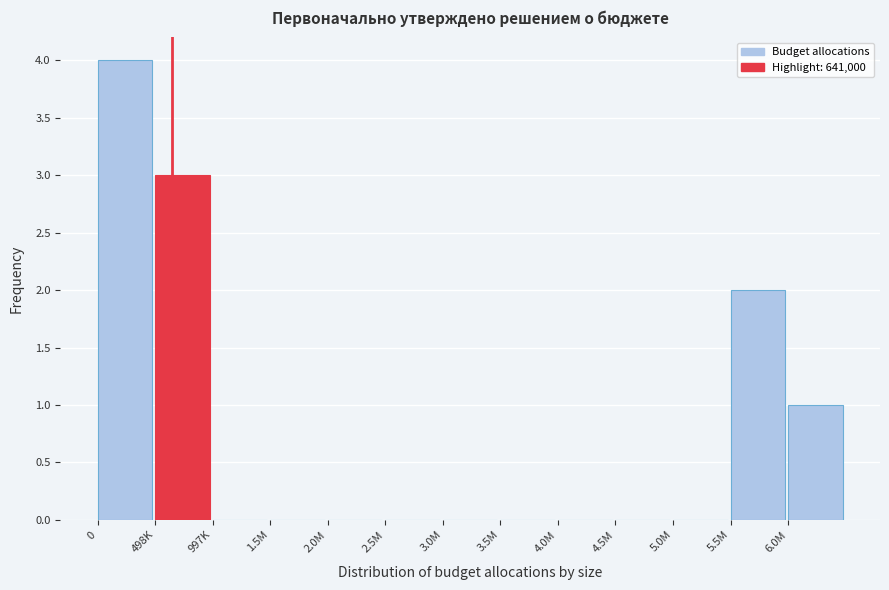

Reading left to right, transcribe all the data shown in this chart.

0=4	498K=3	997K=0	1.5M=0	2.0M=0	2.5M=0	3.0M=0	3.5M=0	4.0M=0	4.5M=0	5.0M=0	5.5M=2	6.0M=1